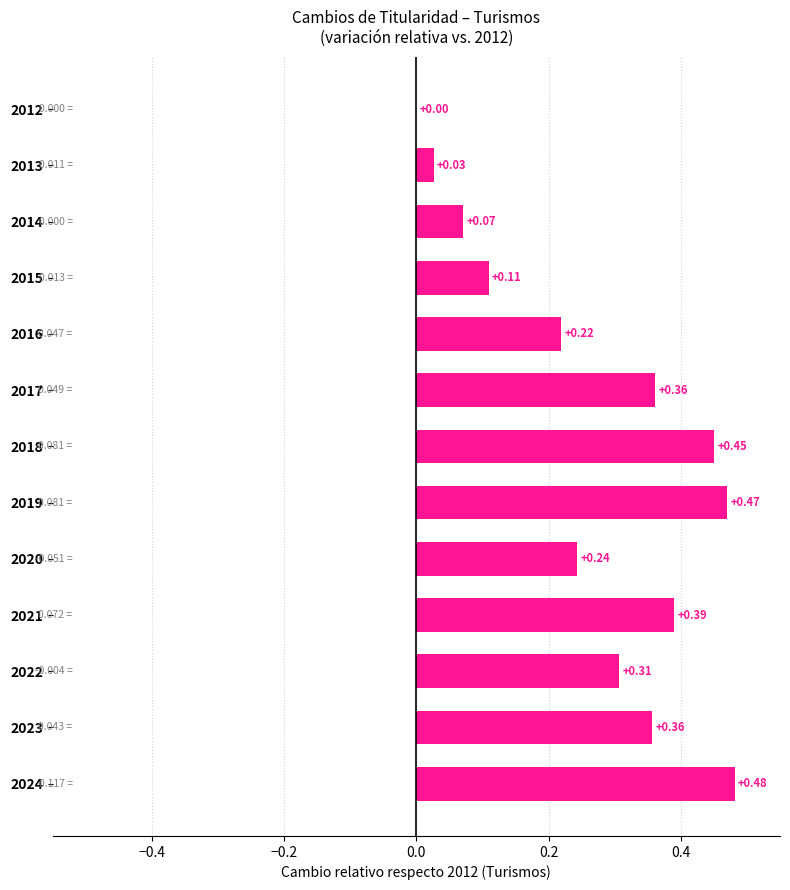

What is the sum of the values at 2021 and 2017?

0.8